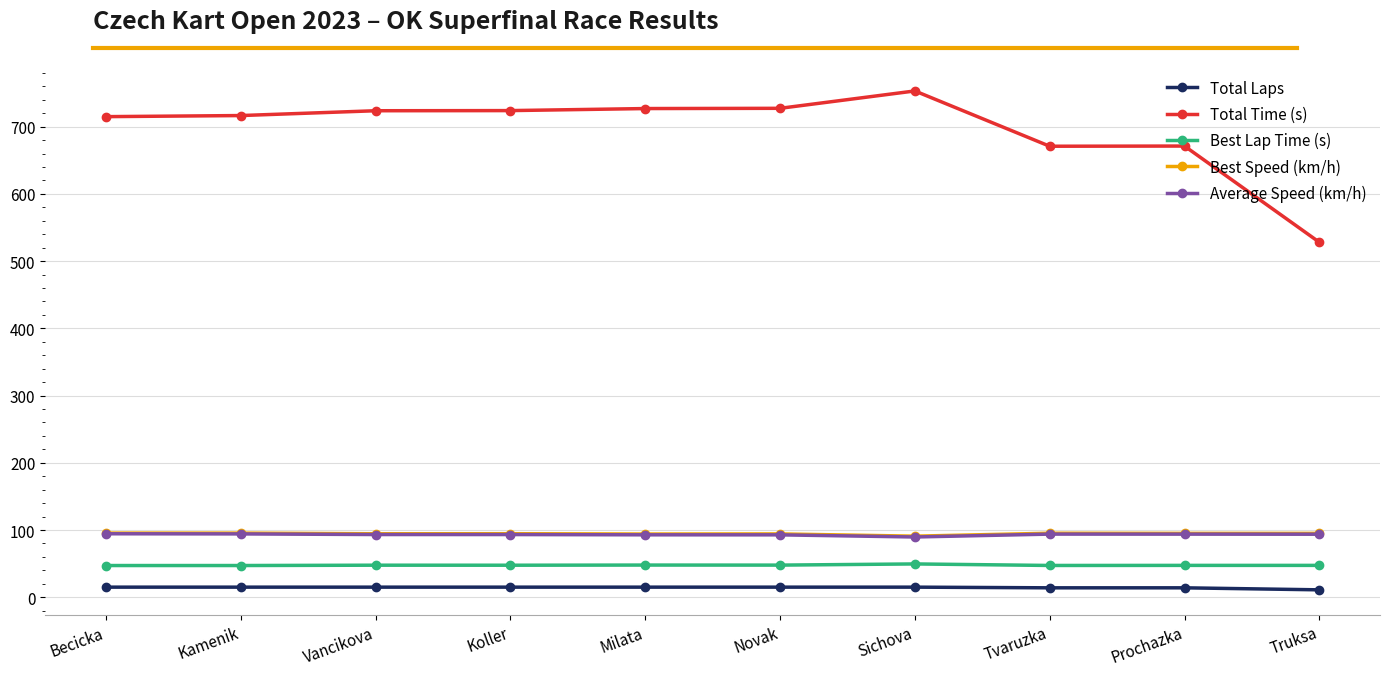

What is the difference between the Best Lap Time (s) values at Milata and Becicka?

0.7